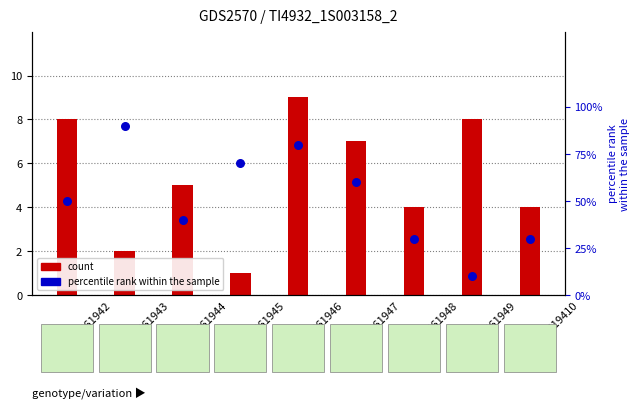

Approximately how many times larger is the value at GSM61944 compared to GSM619410?

1.3